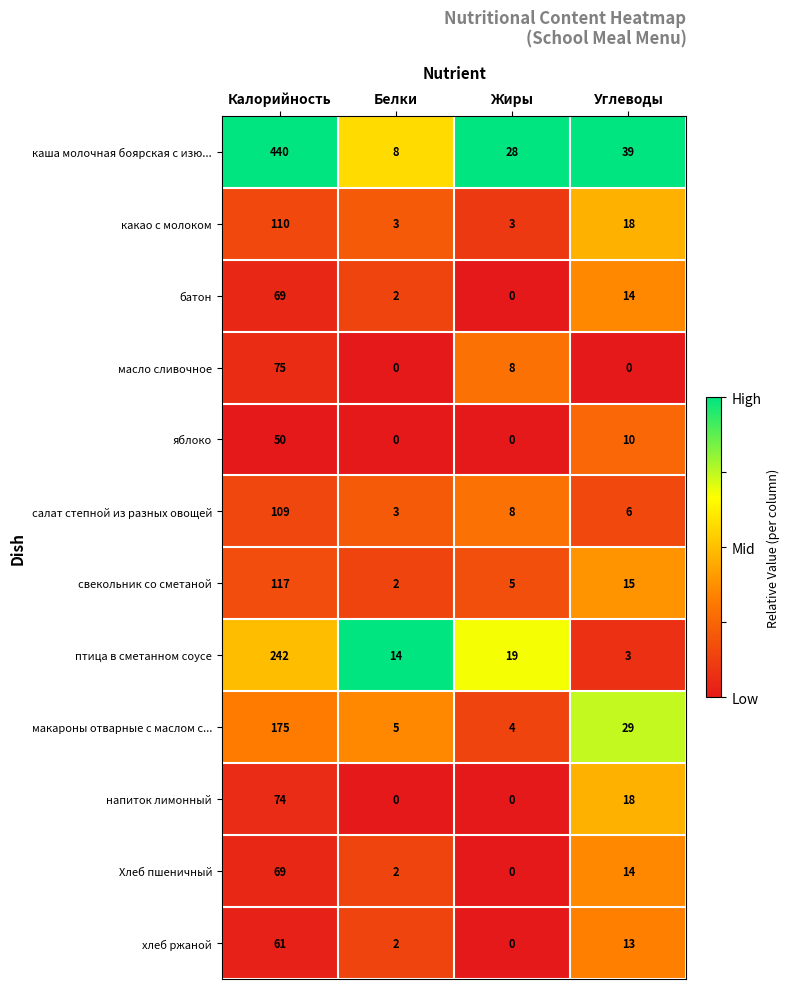

Where is каша молочная боярская с изю... nearest to the value 224?

Углеводы